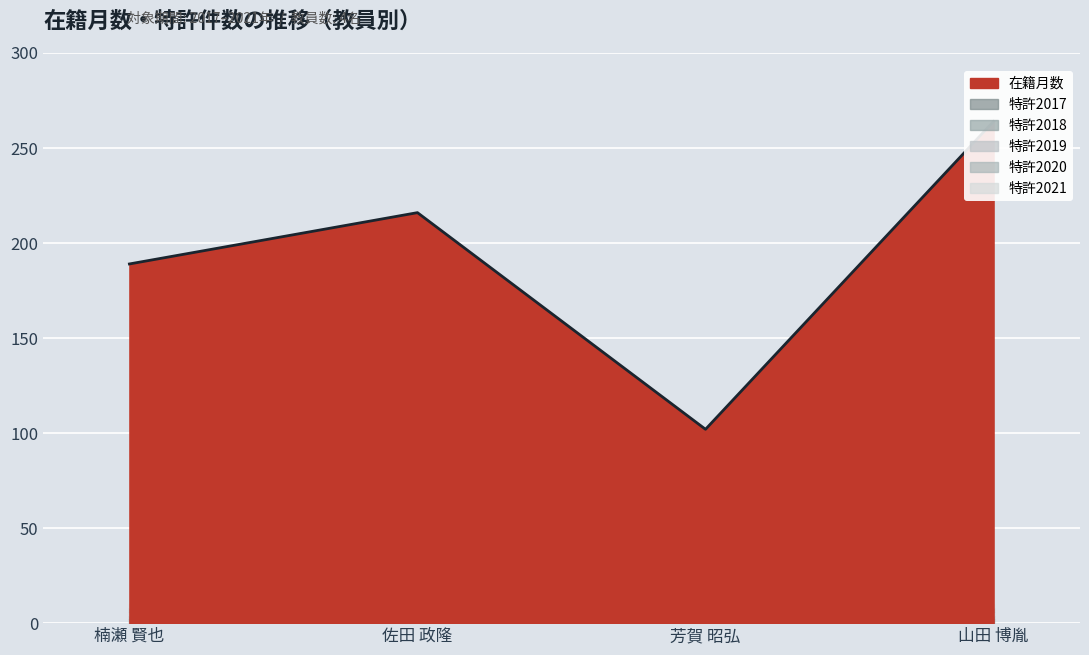

Between 楠瀬 賢也 and 佐田 政隆, which series saw the biggest shift?

在籍月数